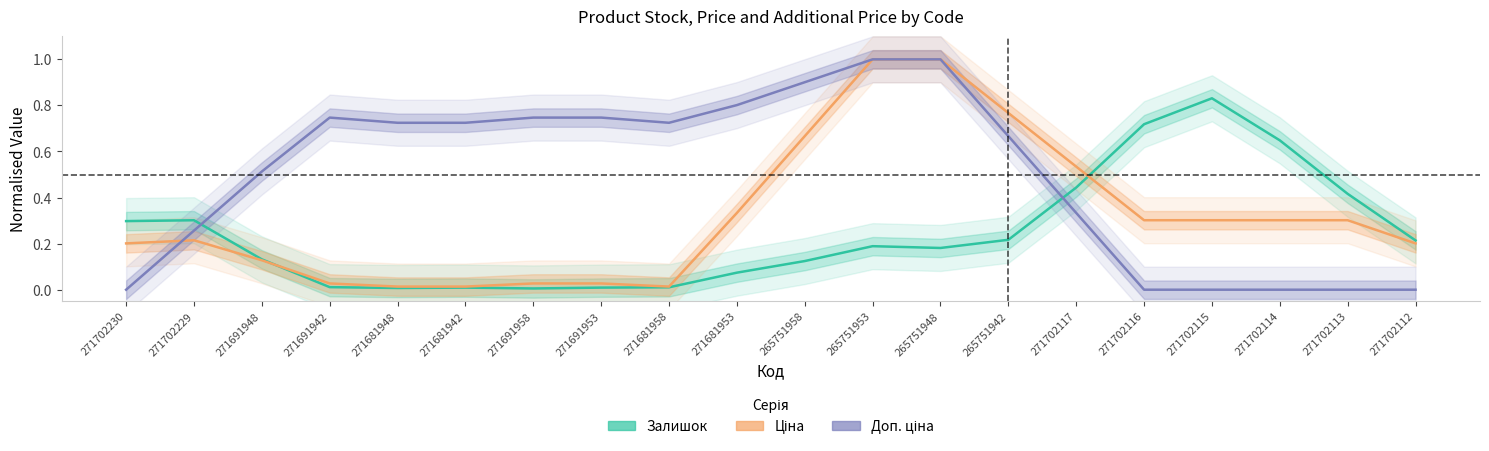

Which series has the largest range (max minus min)?

Доп. ціна